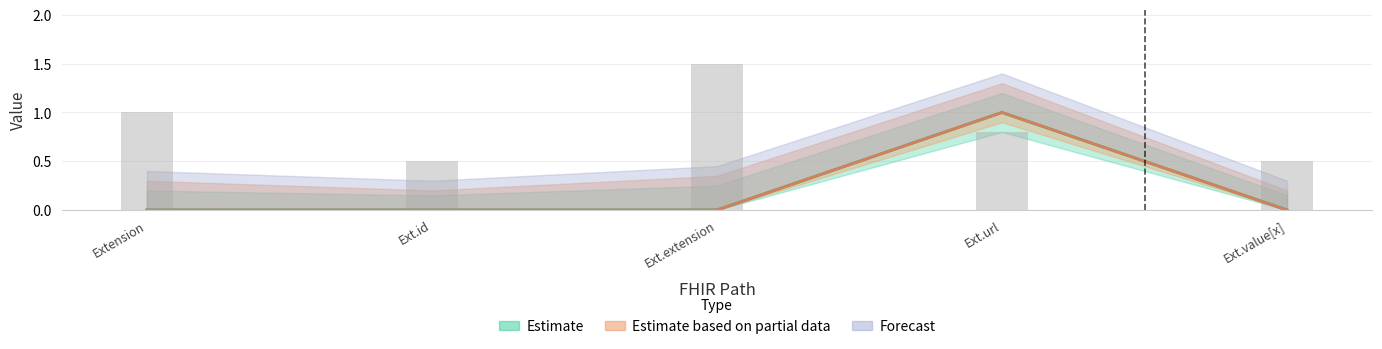

Count the number of categories in the chart.

5